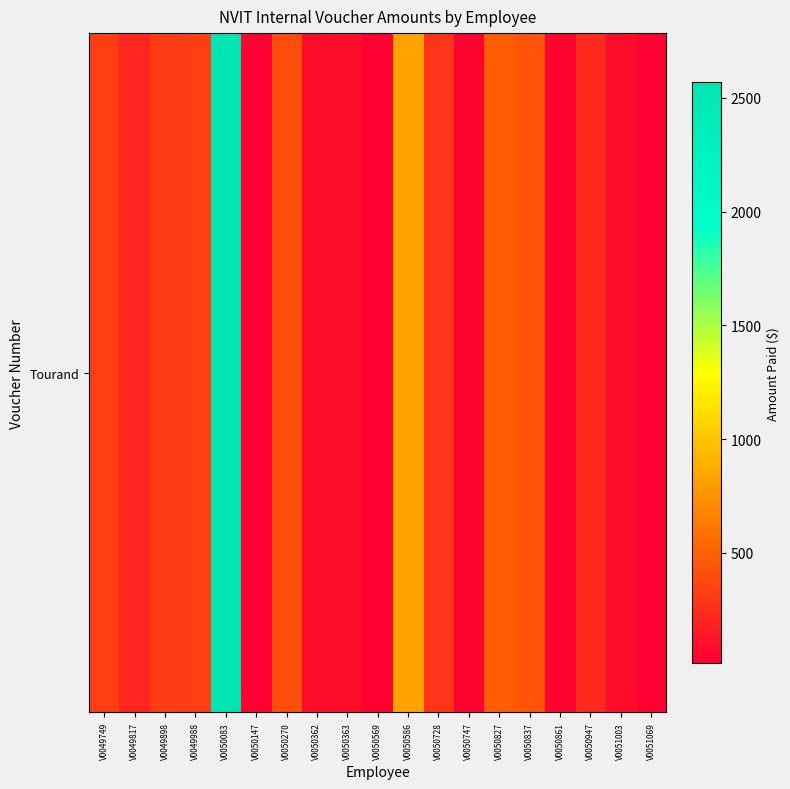

List the labels in order of value, largest first.

V0050083, V0050586, V0050827, V0050837, V0050270, V0049749, V0049988, V0049898, V0050728, V0050947, V0049817, V0050363, V0051003, V0050362, V0050747, V0050861, V0050147, V0051069, V0050569